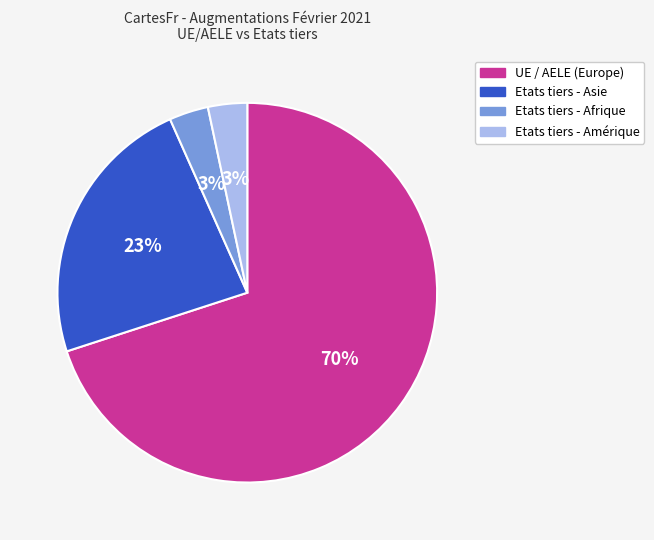

To the nearest percent, what is the average slice percentage?

25%